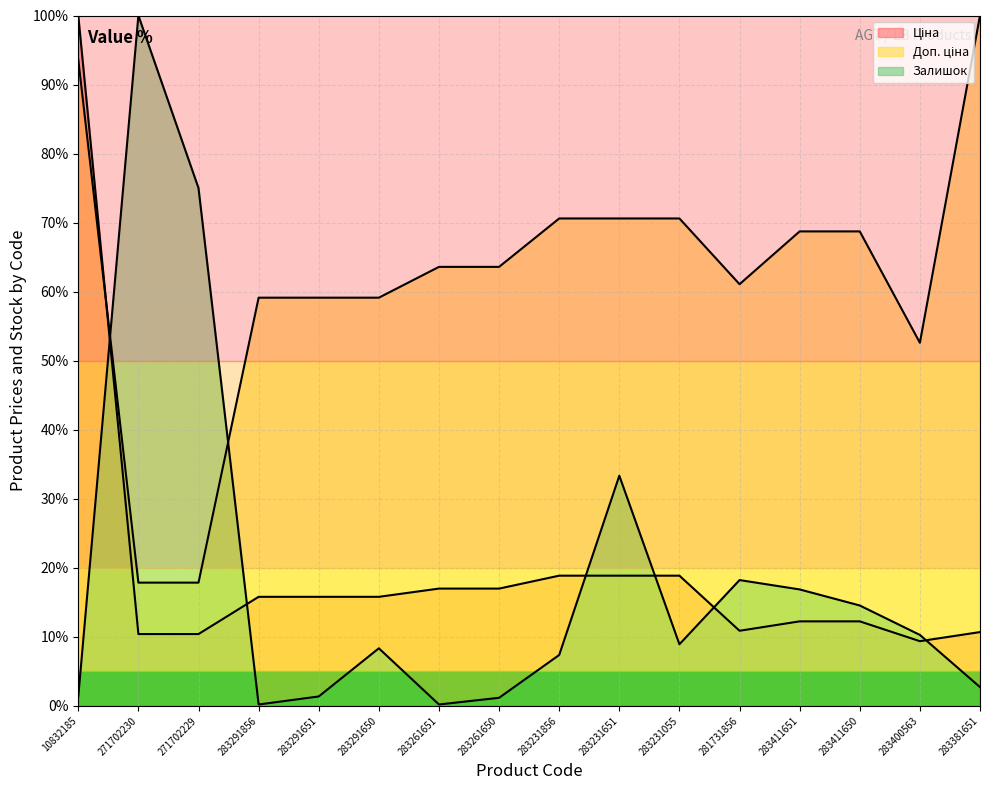

How many categories are shown in the chart?

16